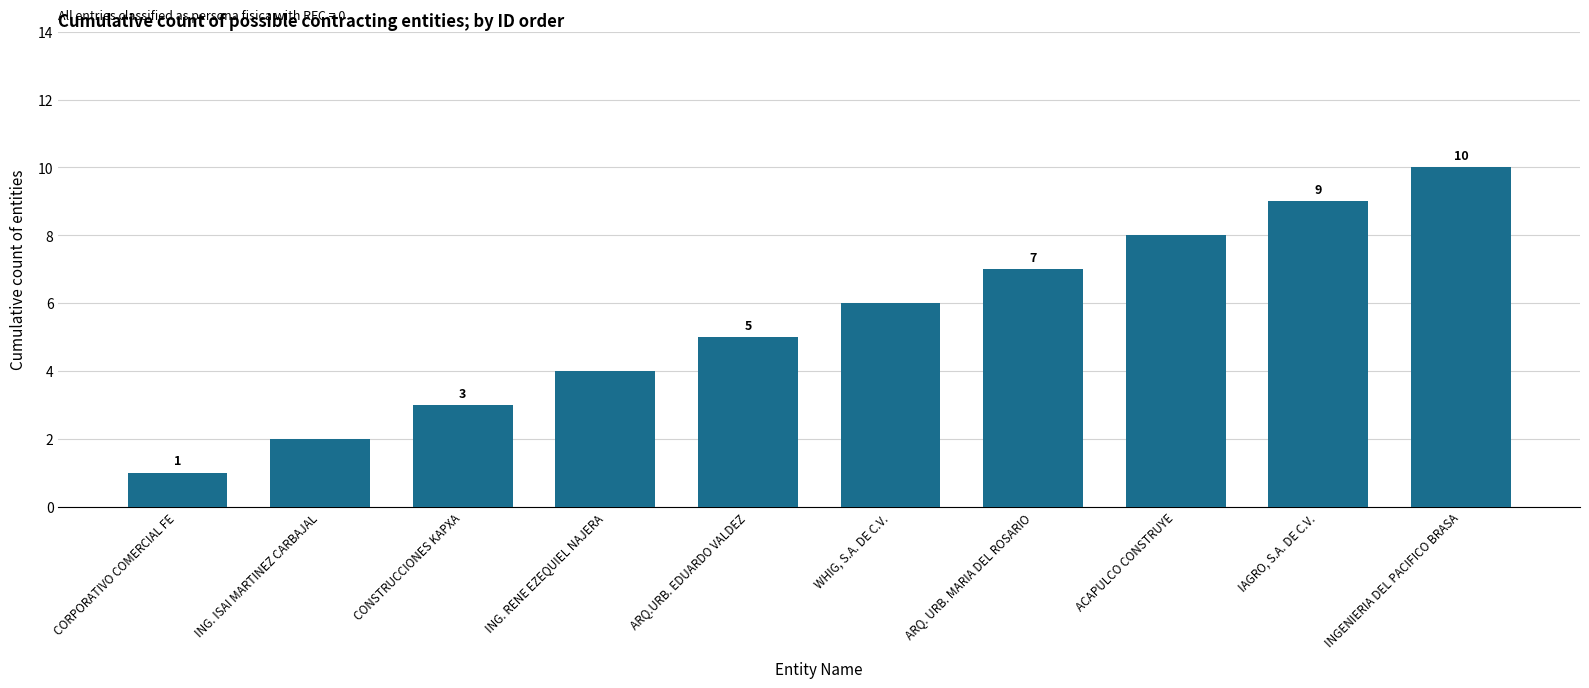

What is the sum of all values?

55